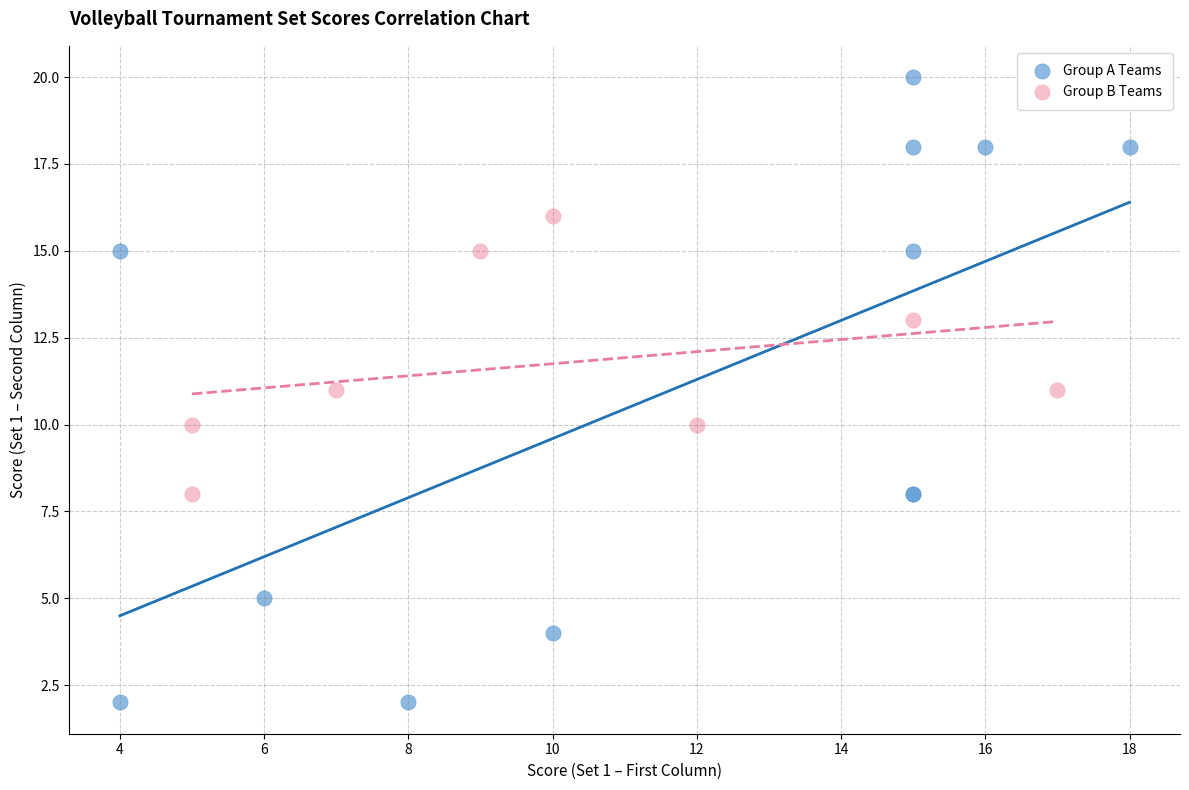

What are all the series names shown in the legend?

Group A Teams, Group B Teams